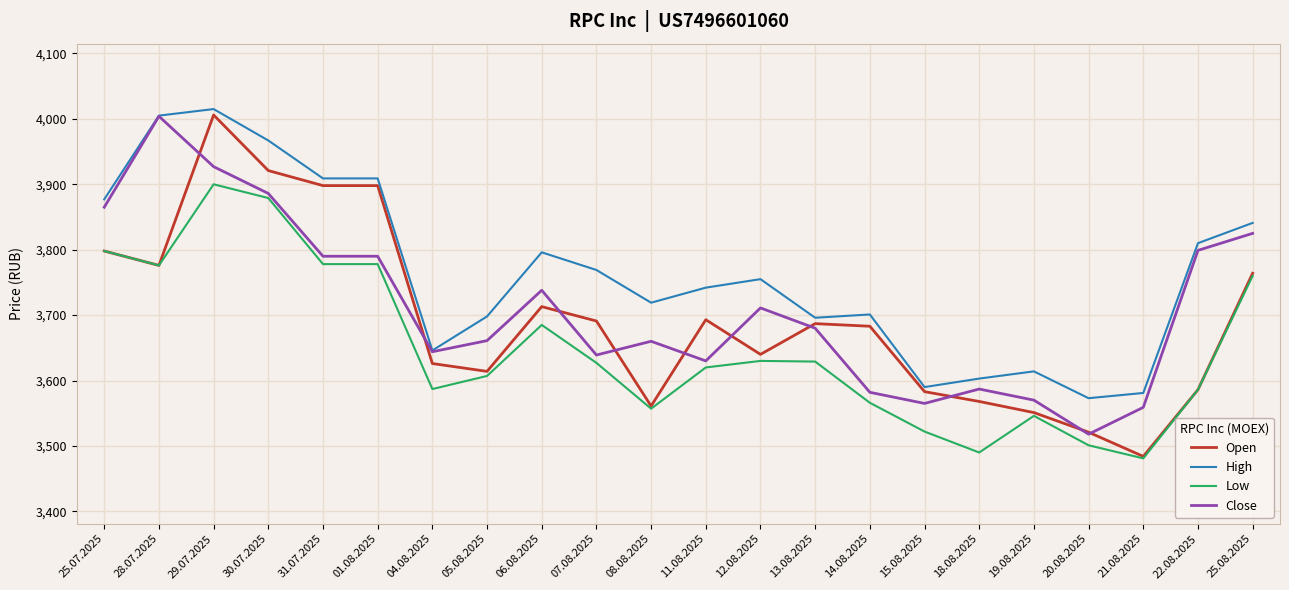

True or false: Low has a value of 3630 at 12.08.2025.

True